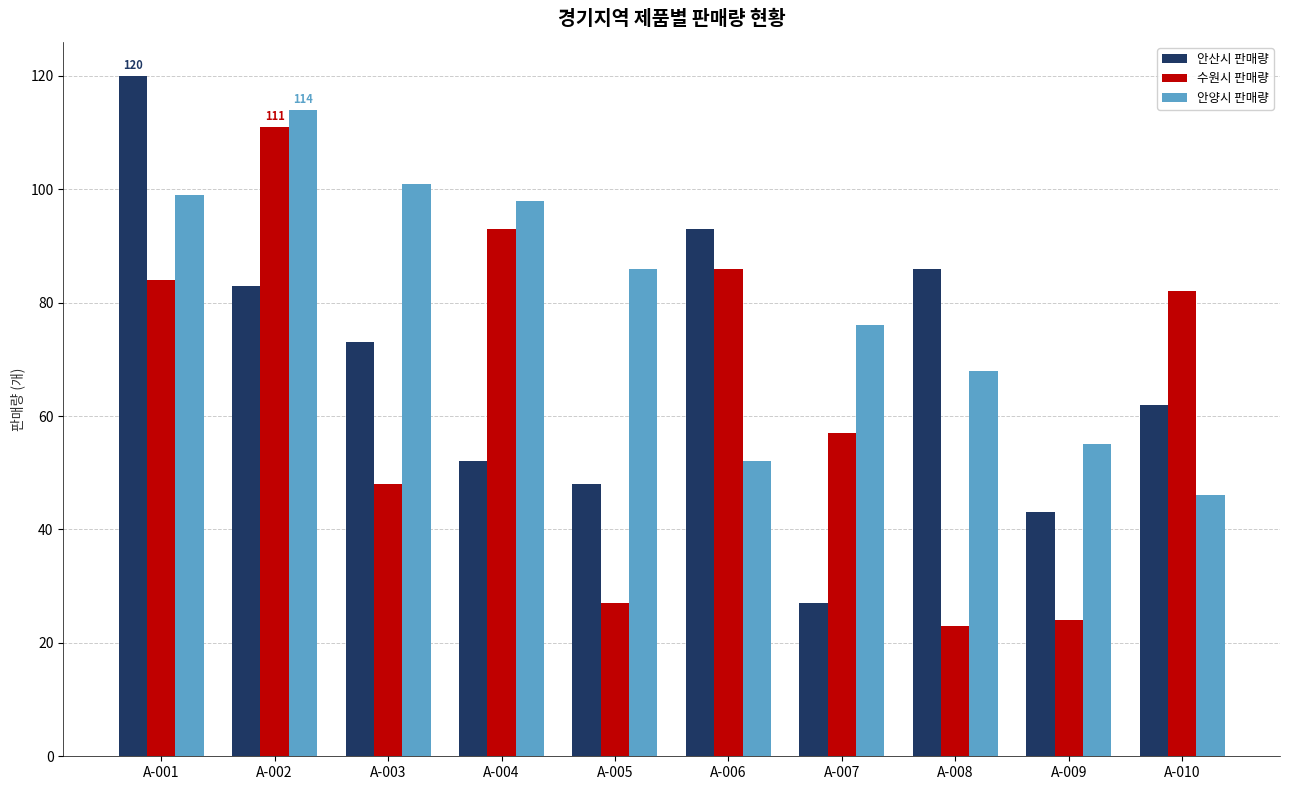

True or false: 안양시 판매량 has a value of 108 at A-007.

False